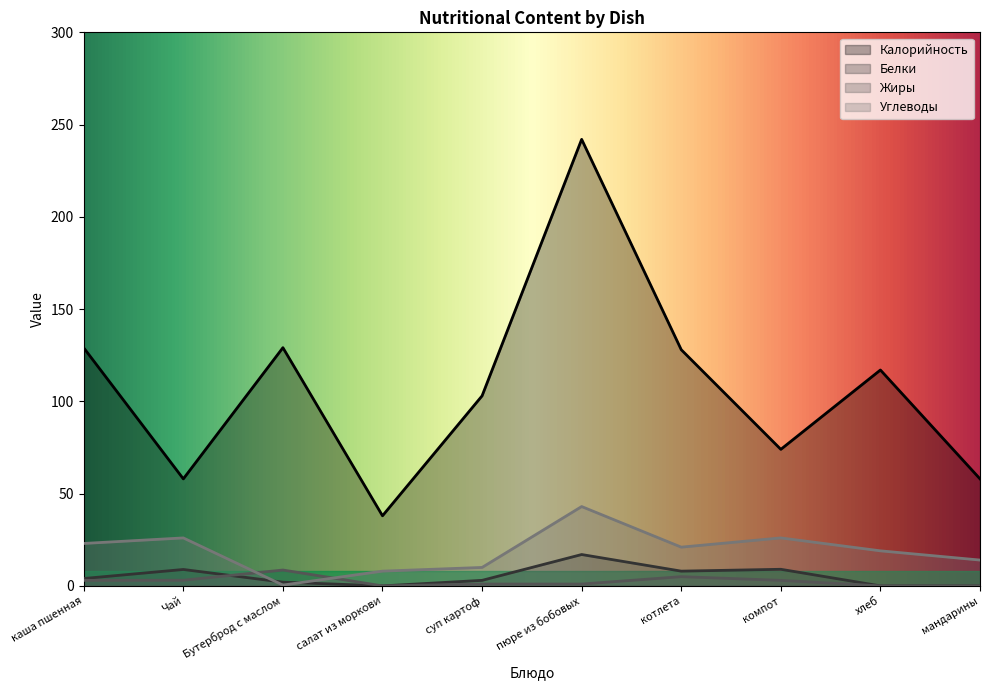

Between Чай and суп картоф, which series saw the biggest shift?

Калорийность